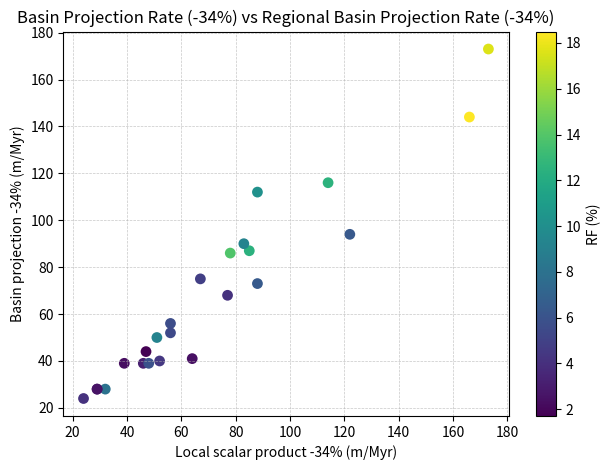

What Y value in the scatter plot is closest to 98?

94